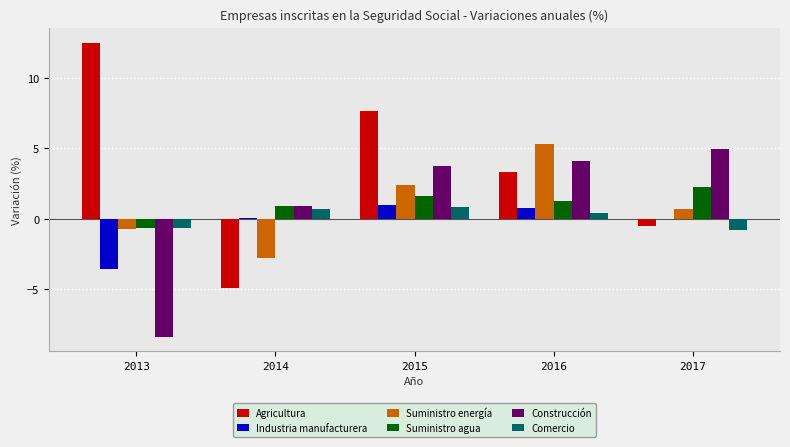

Which series has the widest spread of values?

Agricultura